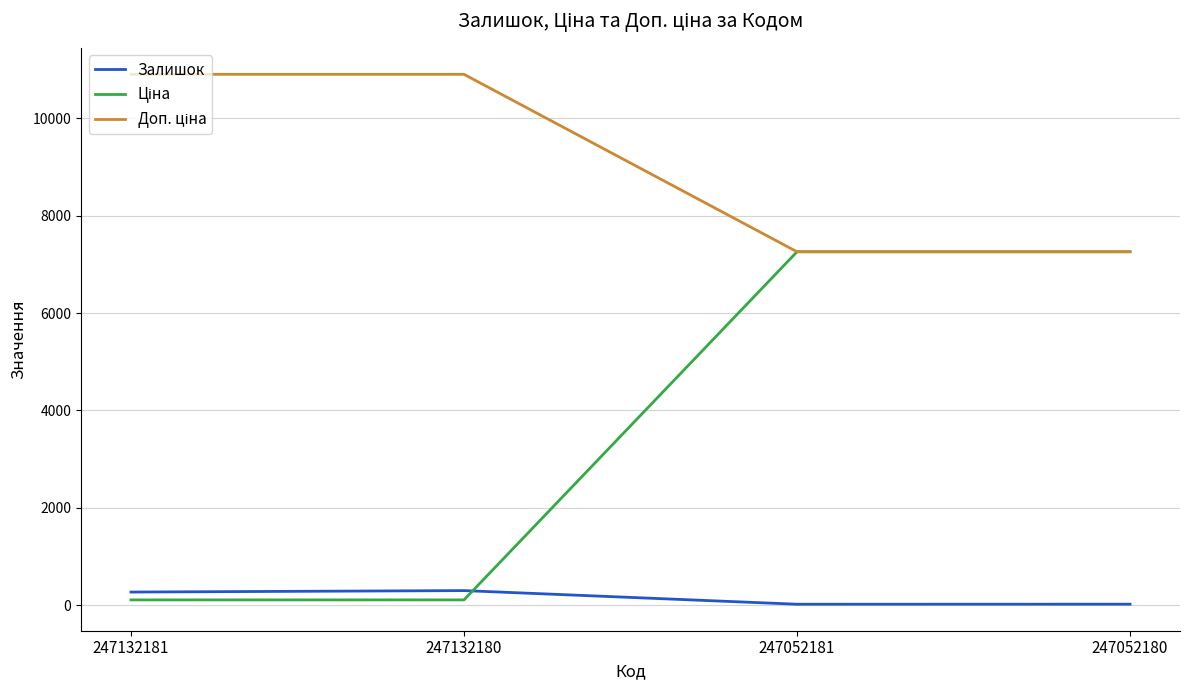

Does the chart display data point markers on the line(s)?

No